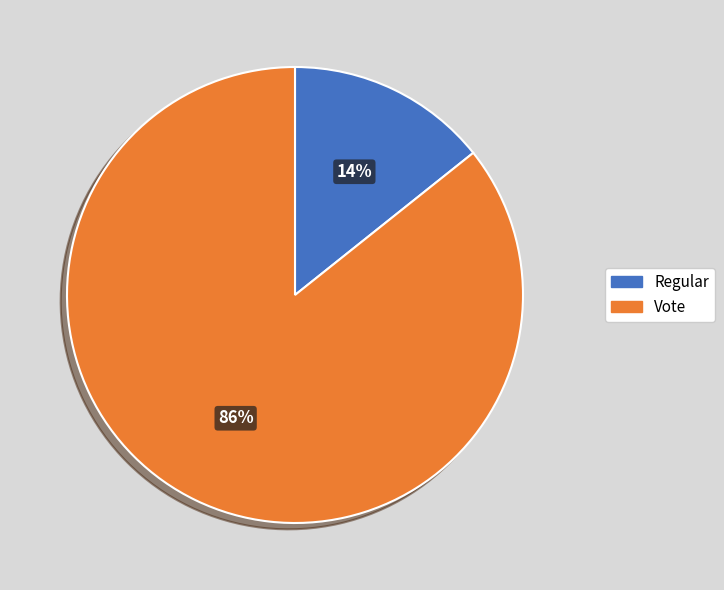

Which category has the biggest portion of the pie?

Vote